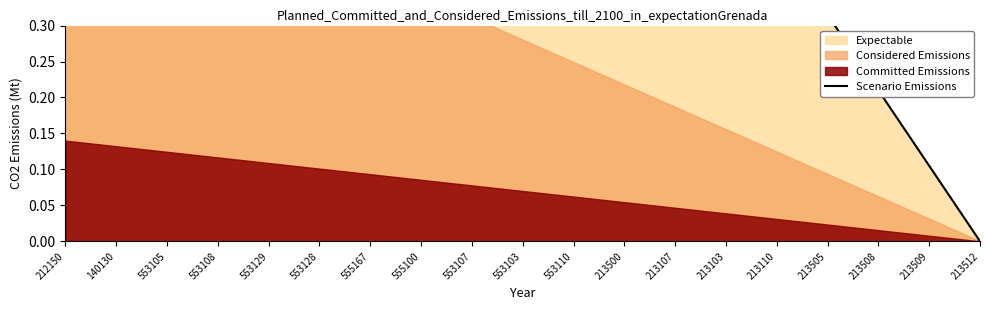

What position from the left is 555167?

7